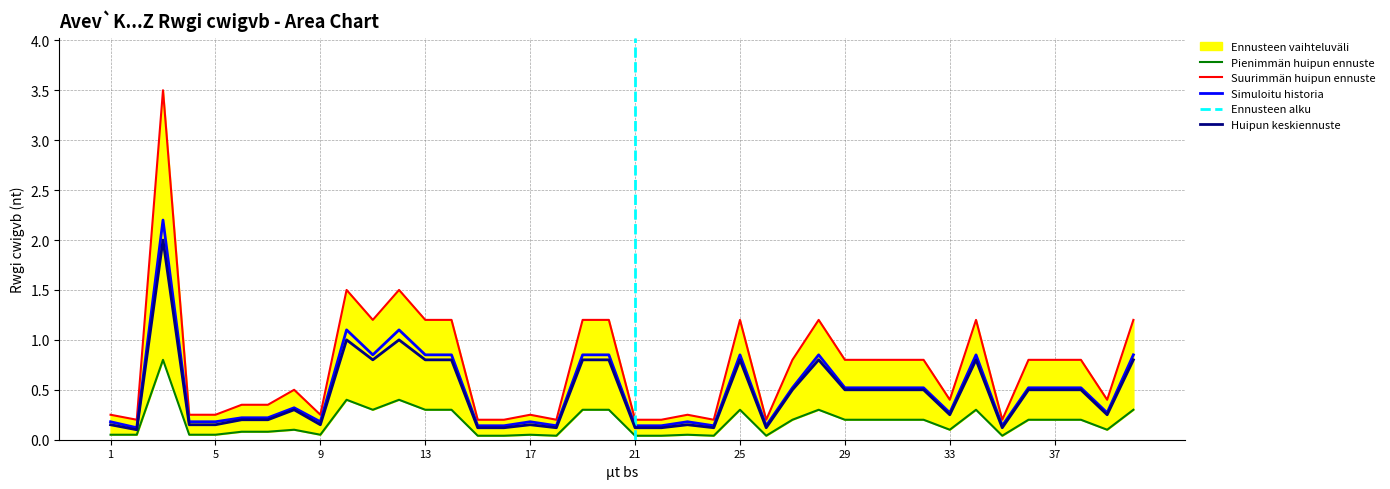

How many categories are shown in the chart?

40